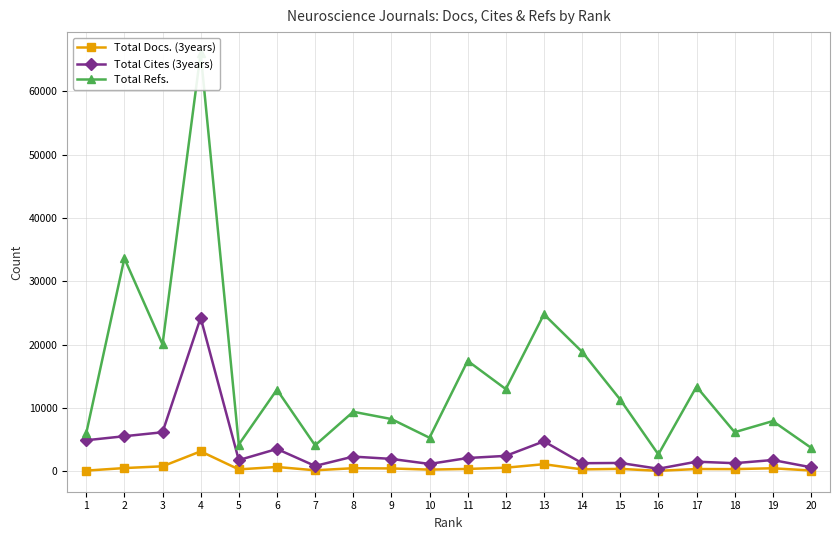

True or false: Total Cites (3years) and Total Refs. intersect in this chart.

False